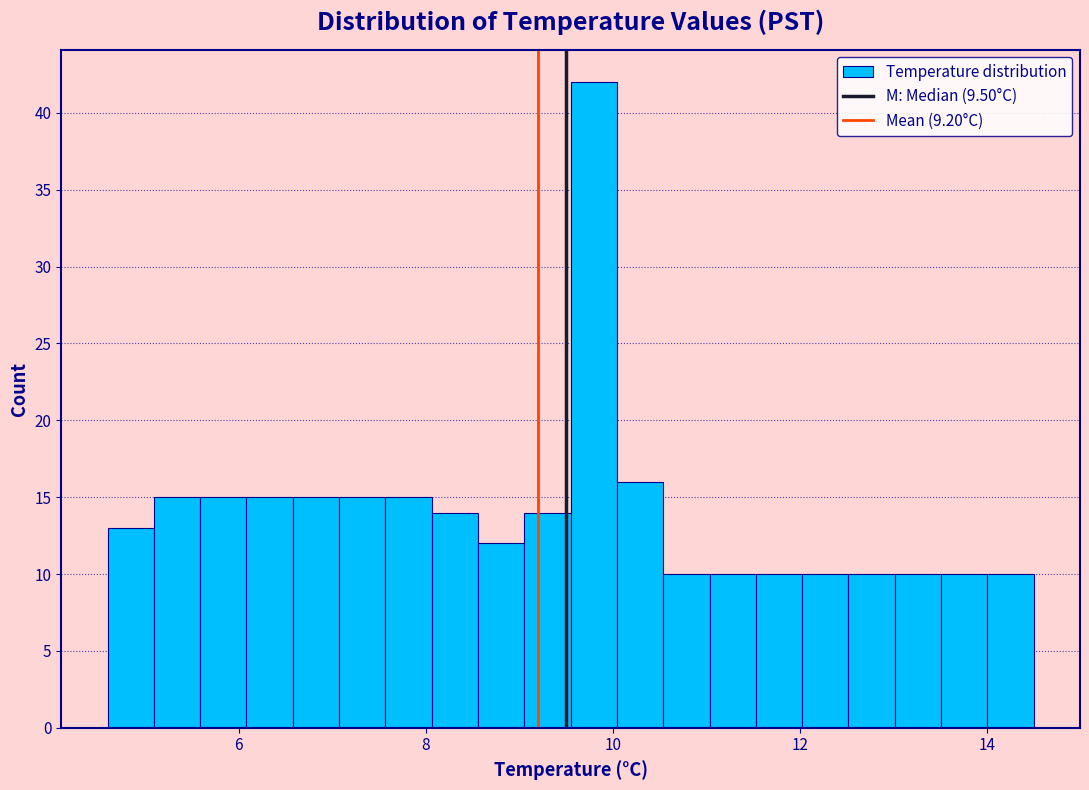

Read against the x-axis, roughly where is the centre of the tallest bar?

9.8